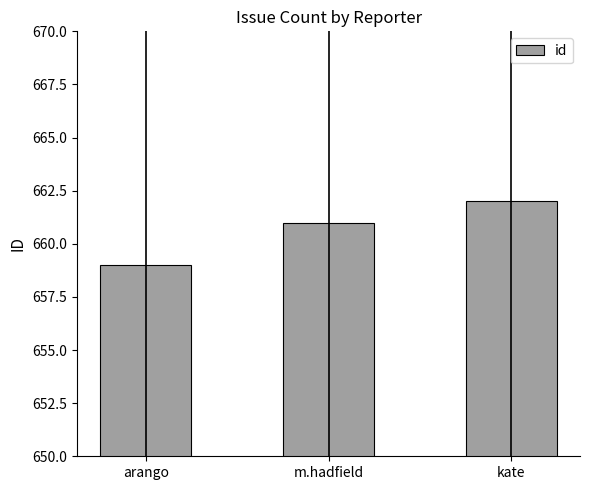

Reading left to right, extract all data points from this chart.

659	661	662